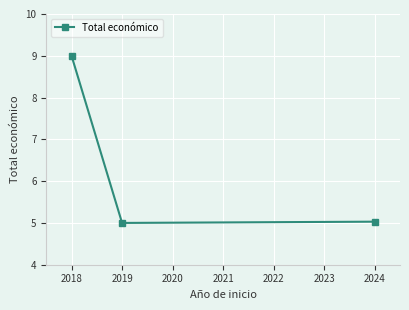

Is it true that the value at 2019 is 5.0?

True